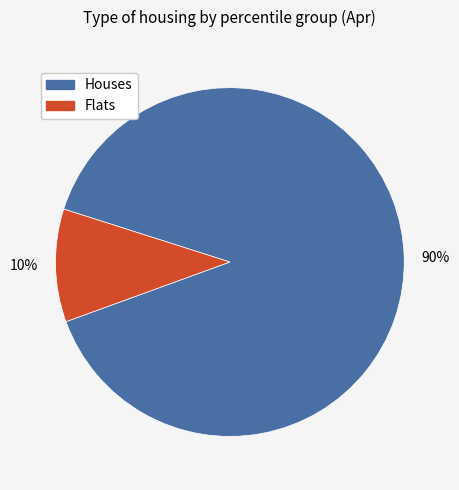

Is there a majority slice in this chart?

Yes